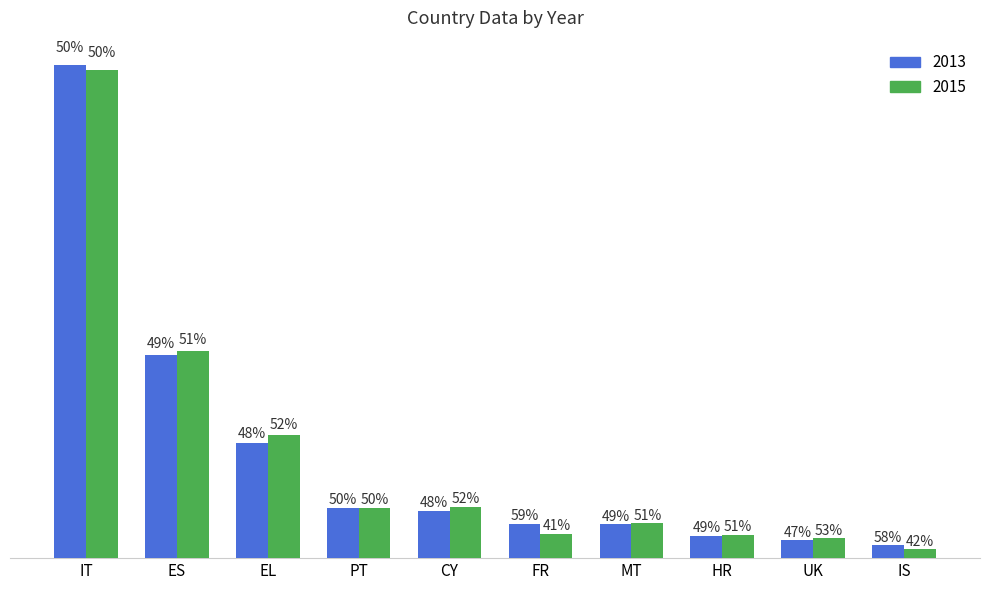

List the series in order of their peak value, highest first.

2013, 2015